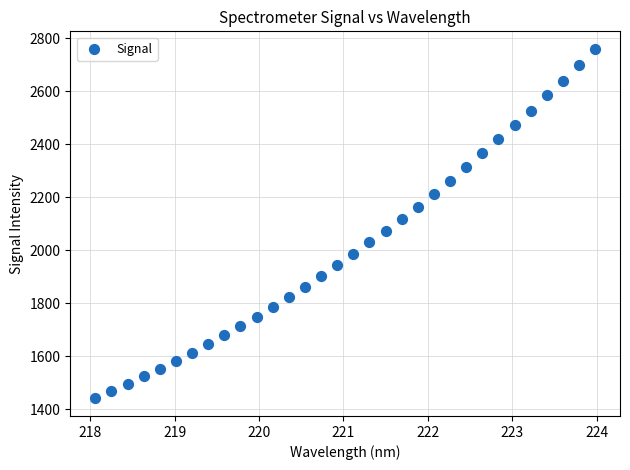

What is the range of X values (max minus min)?

5.9